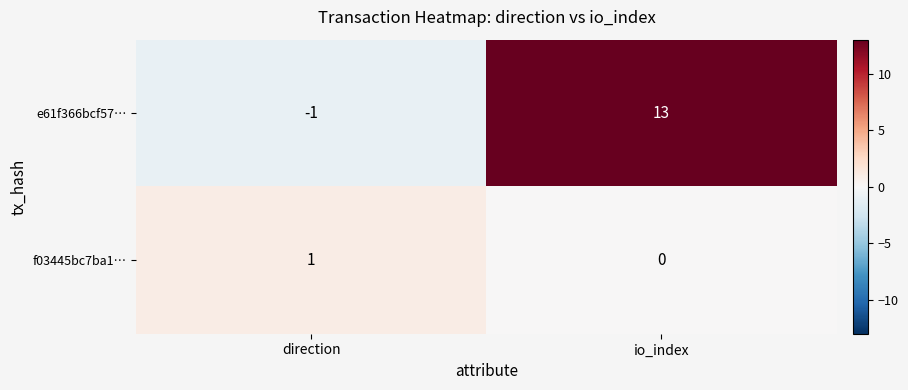

Rank the series at direction from highest to lowest value.

f03445bc7ba1…, e61f366bcf57…